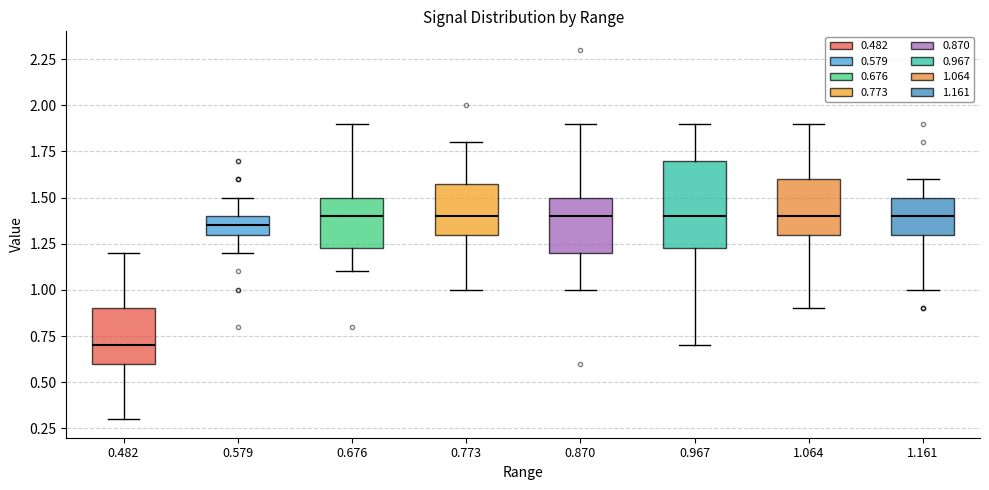

Reading left to right, read every box against the y-axis: the position of its median line, the range the box covers, and the ends of its whiskers. The values are not printed on the chart, so give them approximately, as read against the axis.

0.482: median 0.70, box 0.60 to 0.90, whiskers 0.30 to 1.20
0.579: median 1.35, box 1.30 to 1.40, whiskers 1.20 to 1.50
0.676: median 1.40, box 1.25 to 1.50, whiskers 1.10 to 1.90
0.773: median 1.40, box 1.30 to 1.60, whiskers 1.00 to 1.80
0.870: median 1.40, box 1.20 to 1.50, whiskers 1.00 to 1.90
0.967: median 1.40, box 1.25 to 1.70, whiskers 0.70 to 1.90
1.064: median 1.40, box 1.30 to 1.60, whiskers 0.90 to 1.90
1.161: median 1.40, box 1.30 to 1.50, whiskers 1.00 to 1.60